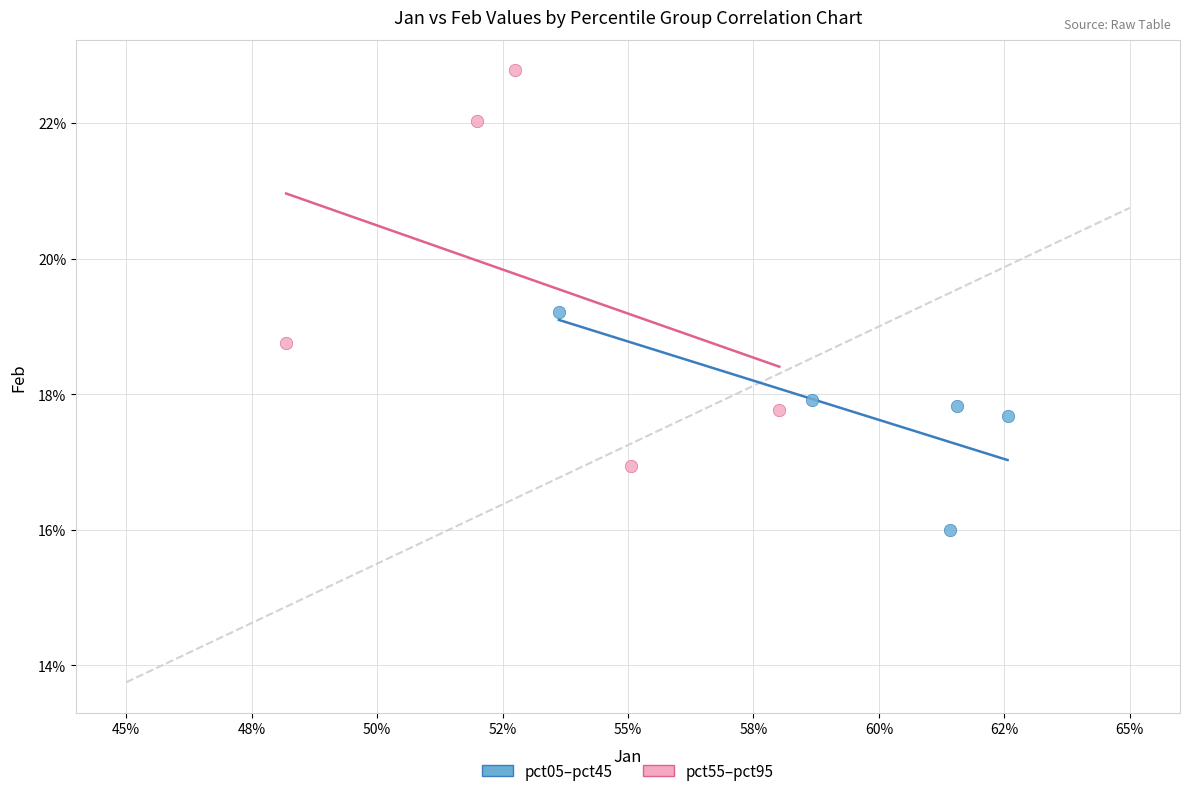

What are all the series names shown in the legend?

pct05–pct45, pct55–pct95